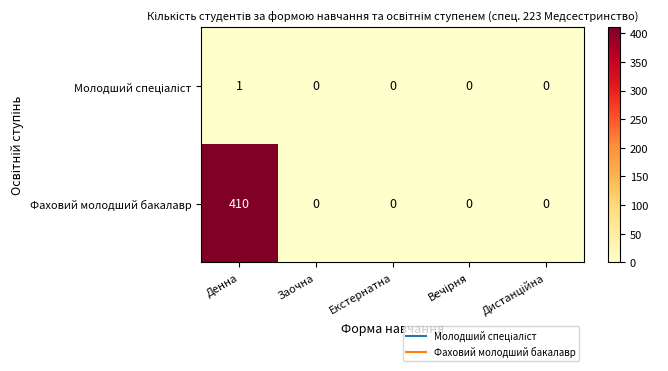

True or false: Фаховий молодший бакалавр has a value of 0 at Заочна.

True